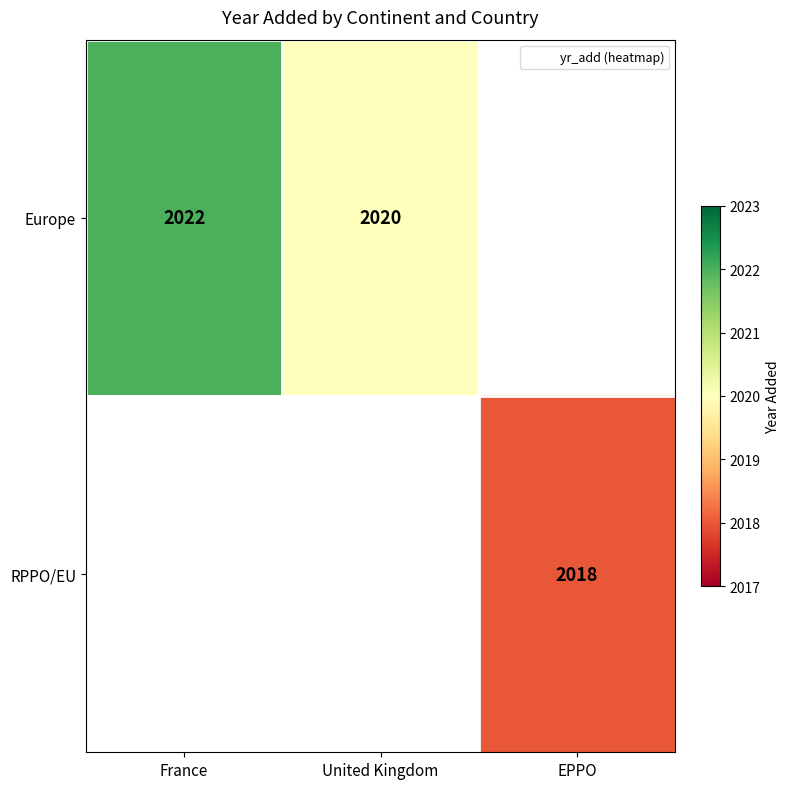

The value of Europe at United Kingdom is 598. True or false?

False